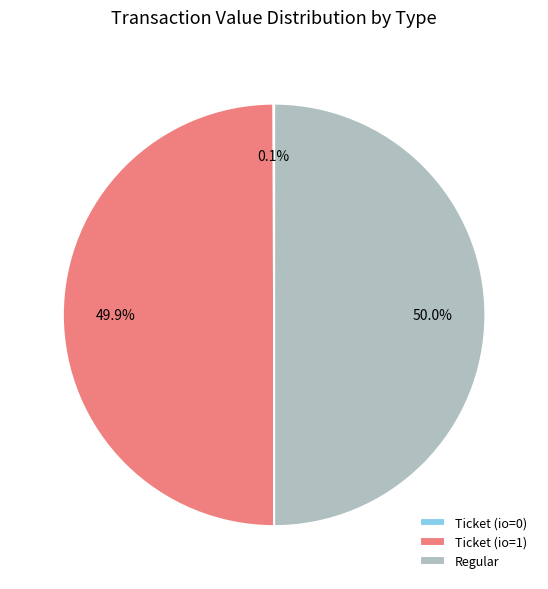

Combined, what portion of the pie is Ticket (io=1) and Regular?

99.9%